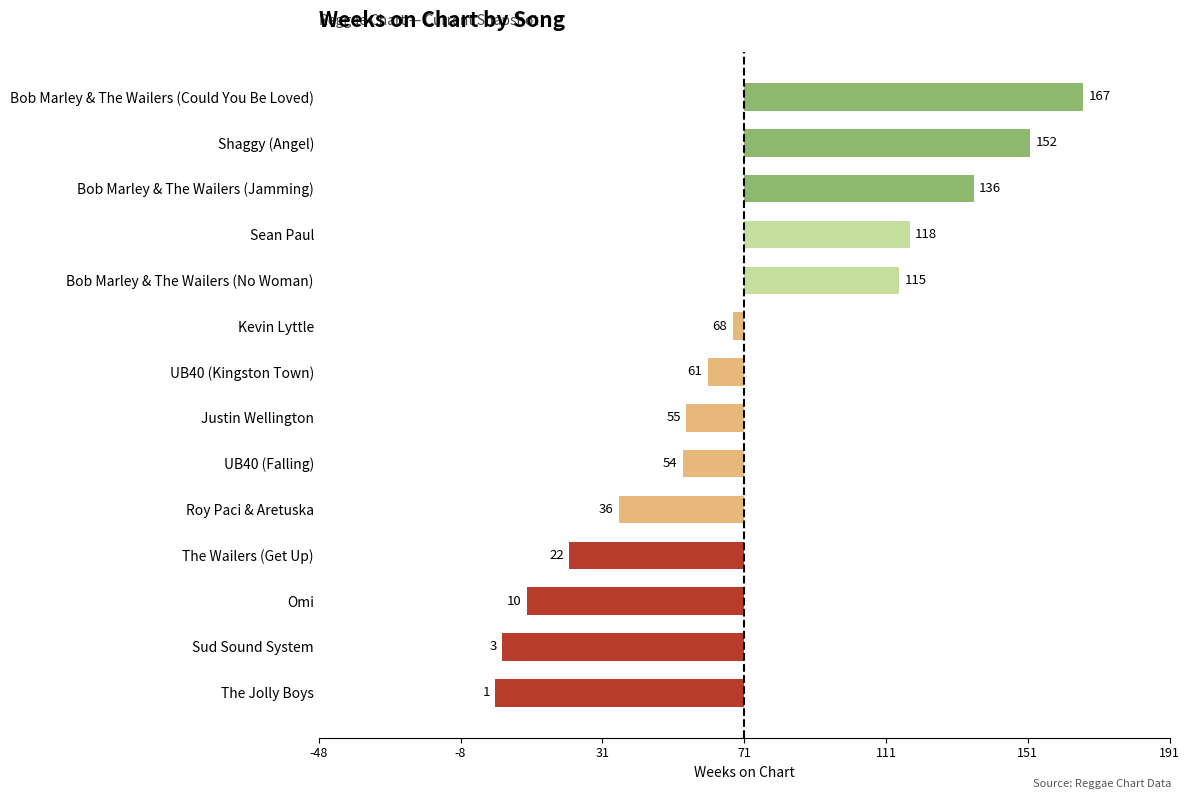

Are the bars horizontal?

Yes